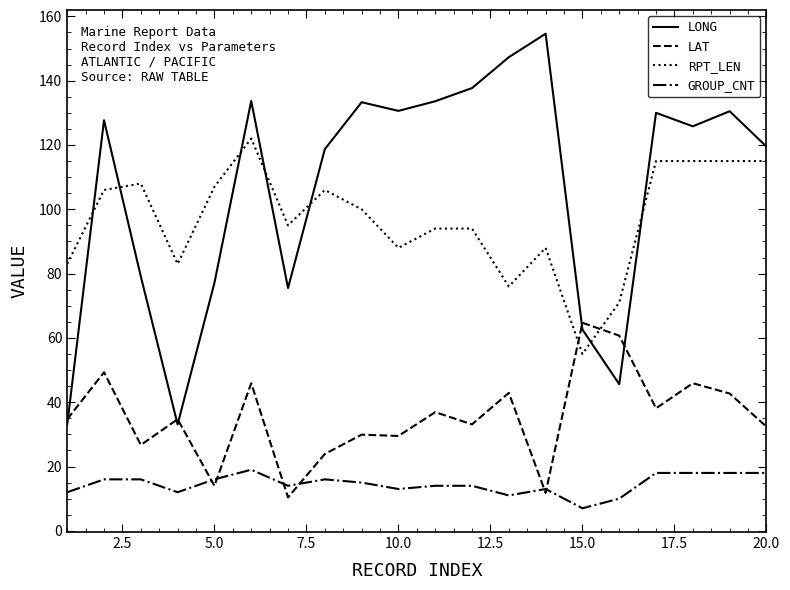

Which series has the largest total across all categories?

LONG